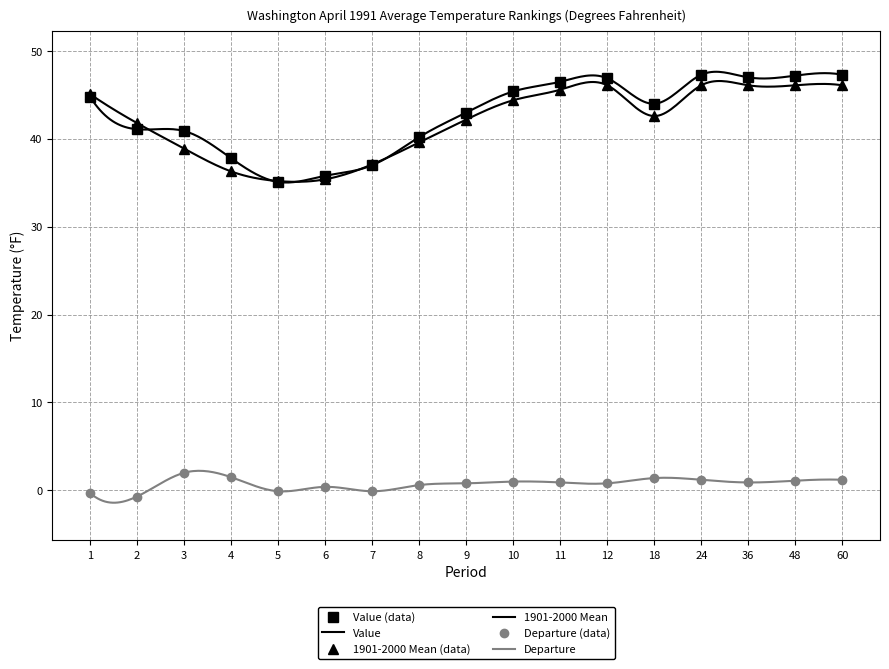

Is it true that 1901-2000 Mean equals 73.7 at 9?

False